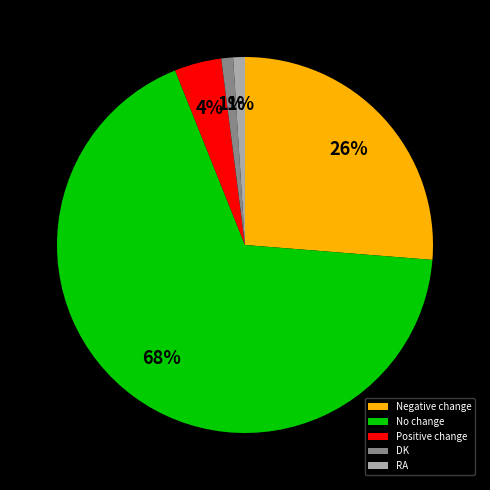

What is the ratio of the value at Positive change to the value at No change?

0.1